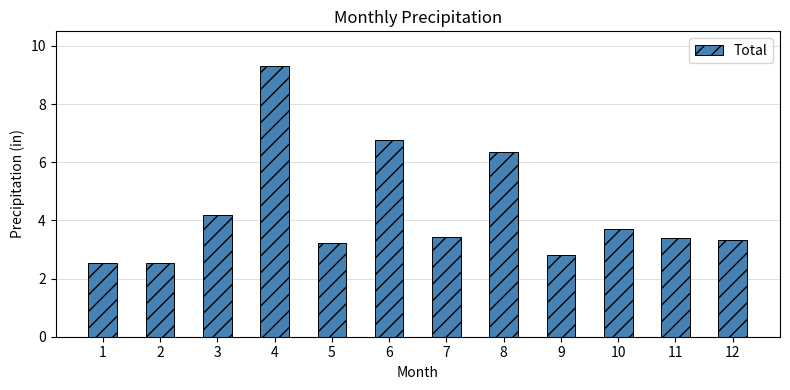

What is the maximum value shown in the chart?

9.3